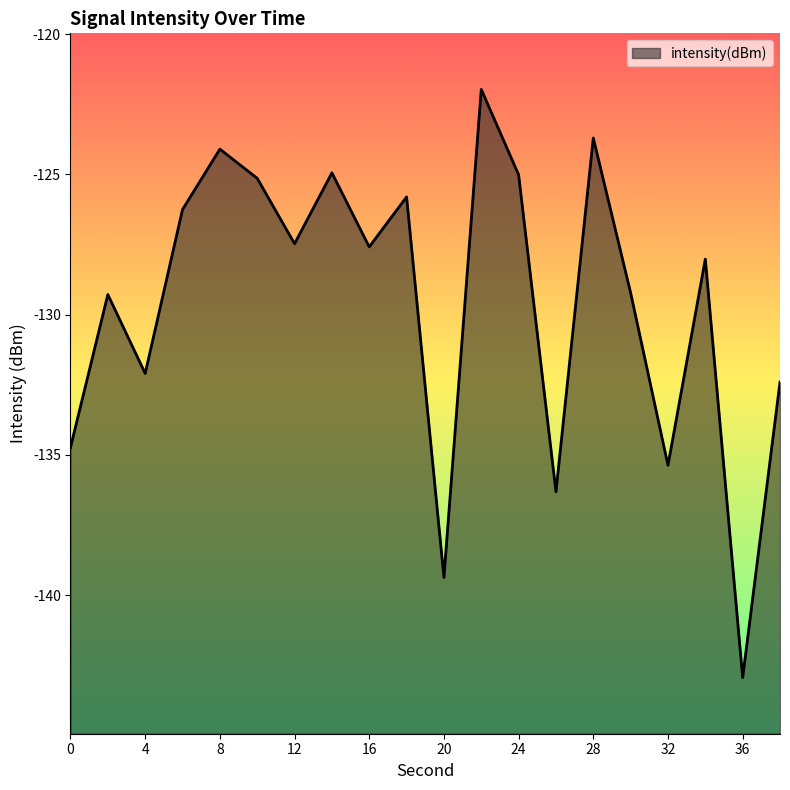

At which category does the data reach its first local valley?

4